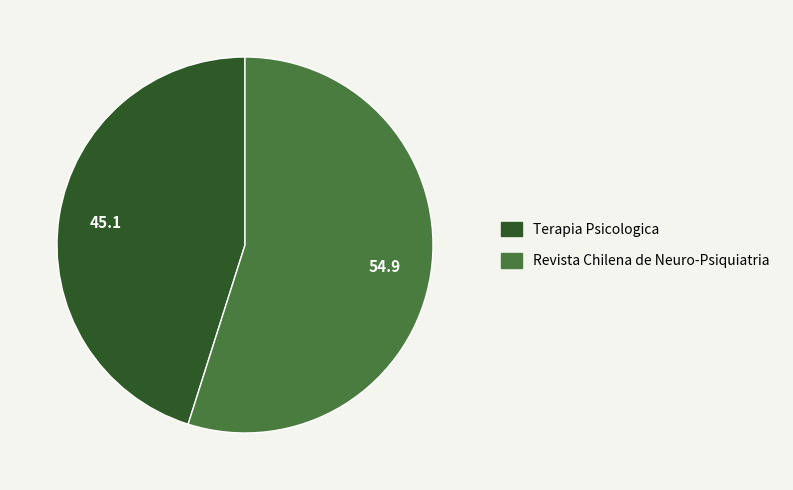

Rank the categories by value from highest to lowest.

Revista Chilena de Neuro-Psiquiatria, Terapia Psicologica